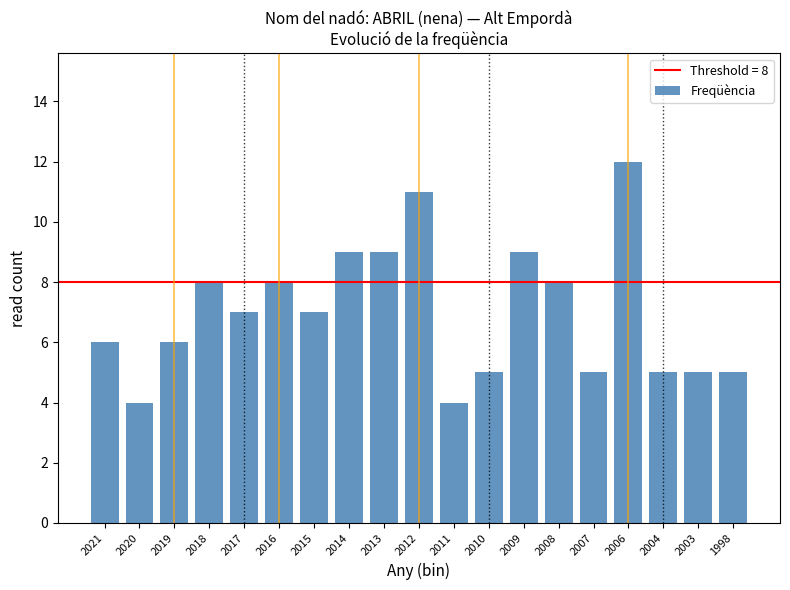

Reading left to right, extract all data points from this chart.

2021=6	2020=4	2019=6	2018=8	2017=7	2016=8	2015=7	2014=9	2013=9	2012=11	2011=4	2010=5	2009=9	2008=8	2007=5	2006=12	2004=5	2003=5	1998=5